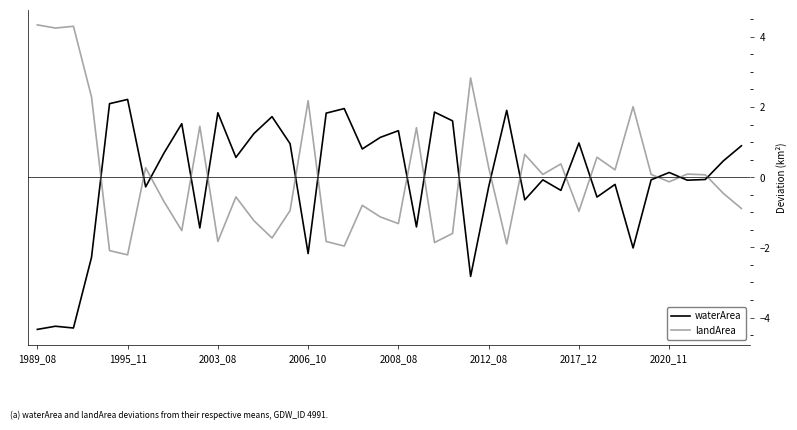

Rank the series by their maximum value, from lowest to highest.

waterArea, landArea